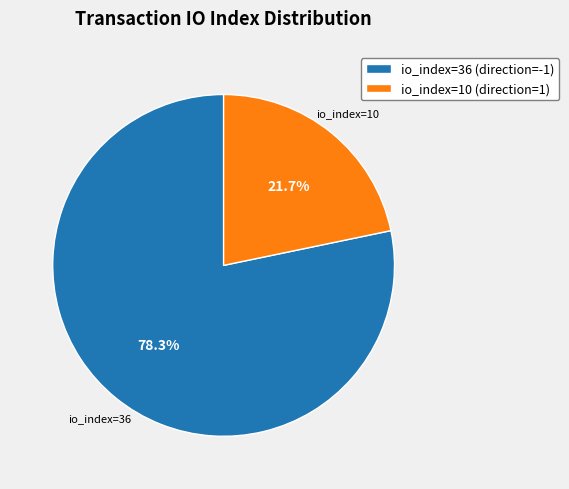

What percentage is the io_index=36 (direction=-1) slice, to the nearest percent?

78%